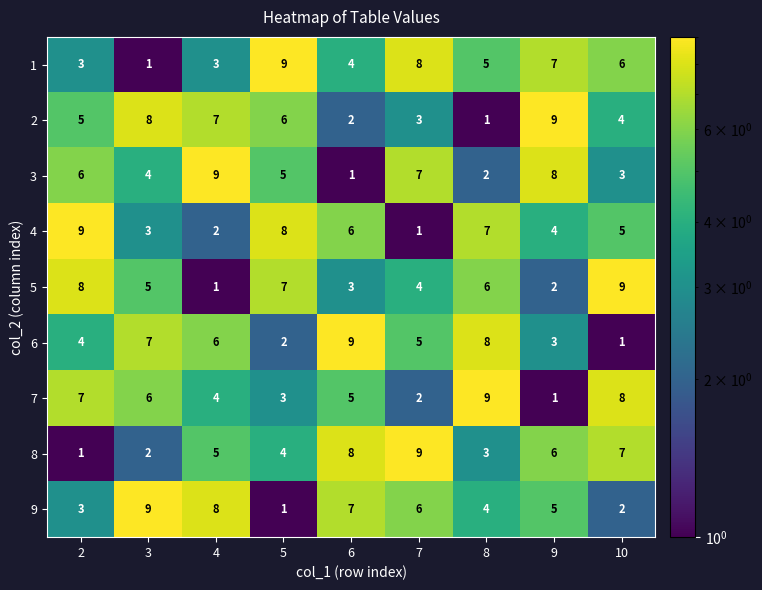

What is the difference between the highest and lowest values at 8?

8